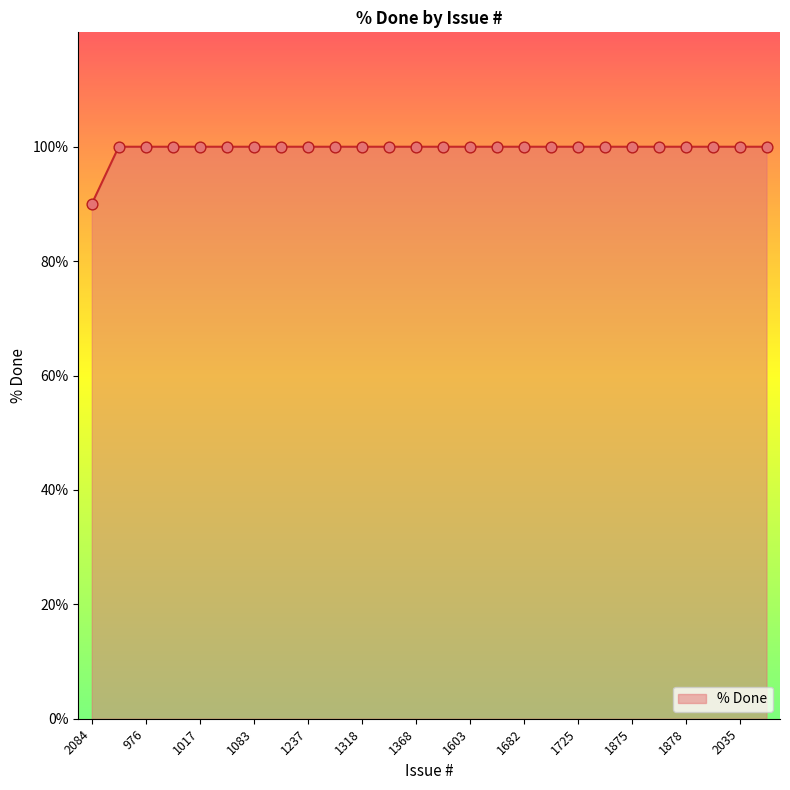

What is the difference between the maximum and minimum values?

10